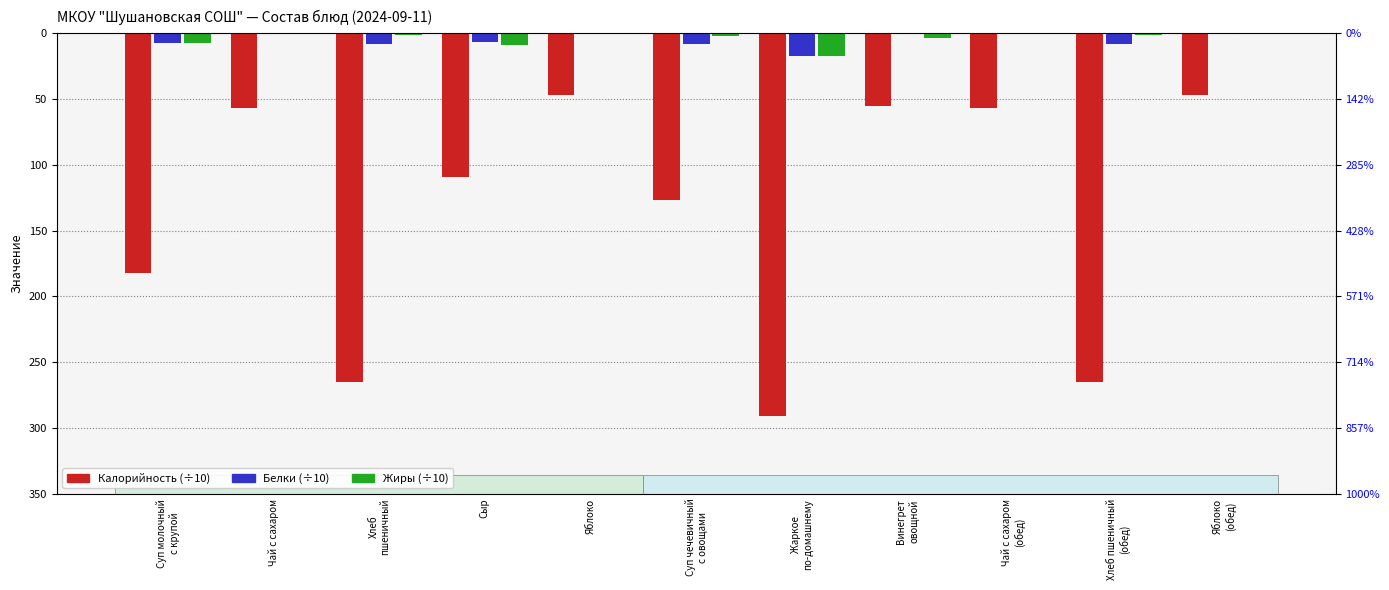

At which label does Жиры reach its minimum?

Жаркое
по-домашнему